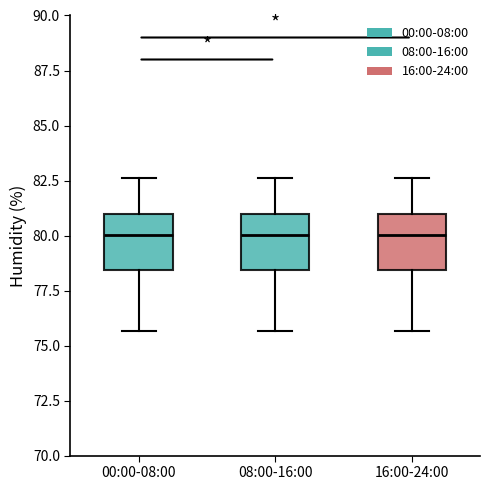

Reading left to right, read every box against the y-axis: the position of its median line, the range the box covers, and the ends of its whiskers. The values are not printed on the chart, so give them approximately, as read against the axis.

00:00-08:00: median 80.0, box 78.5 to 81.0, whiskers 75.5 to 82.5
08:00-16:00: median 80.0, box 78.5 to 81.0, whiskers 75.5 to 82.5
16:00-24:00: median 80.0, box 78.5 to 81.0, whiskers 75.5 to 82.5